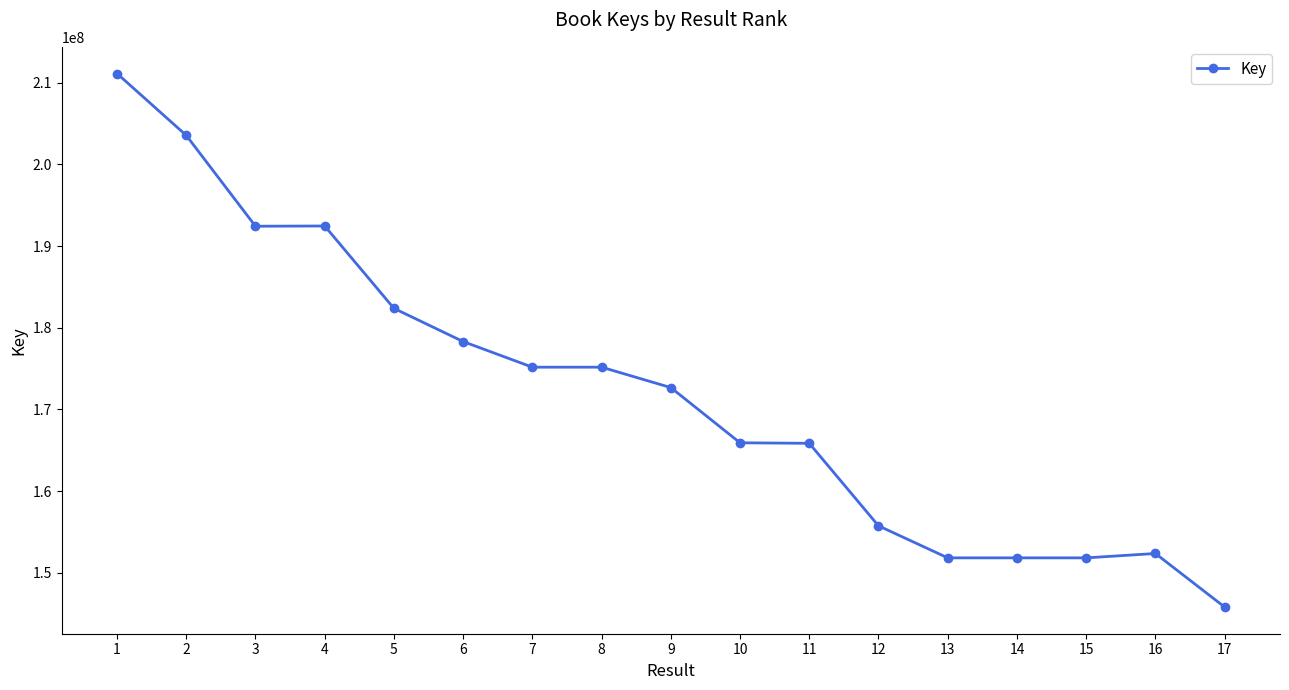

The chart shows a value of 68867342 at 9. True or false?

False